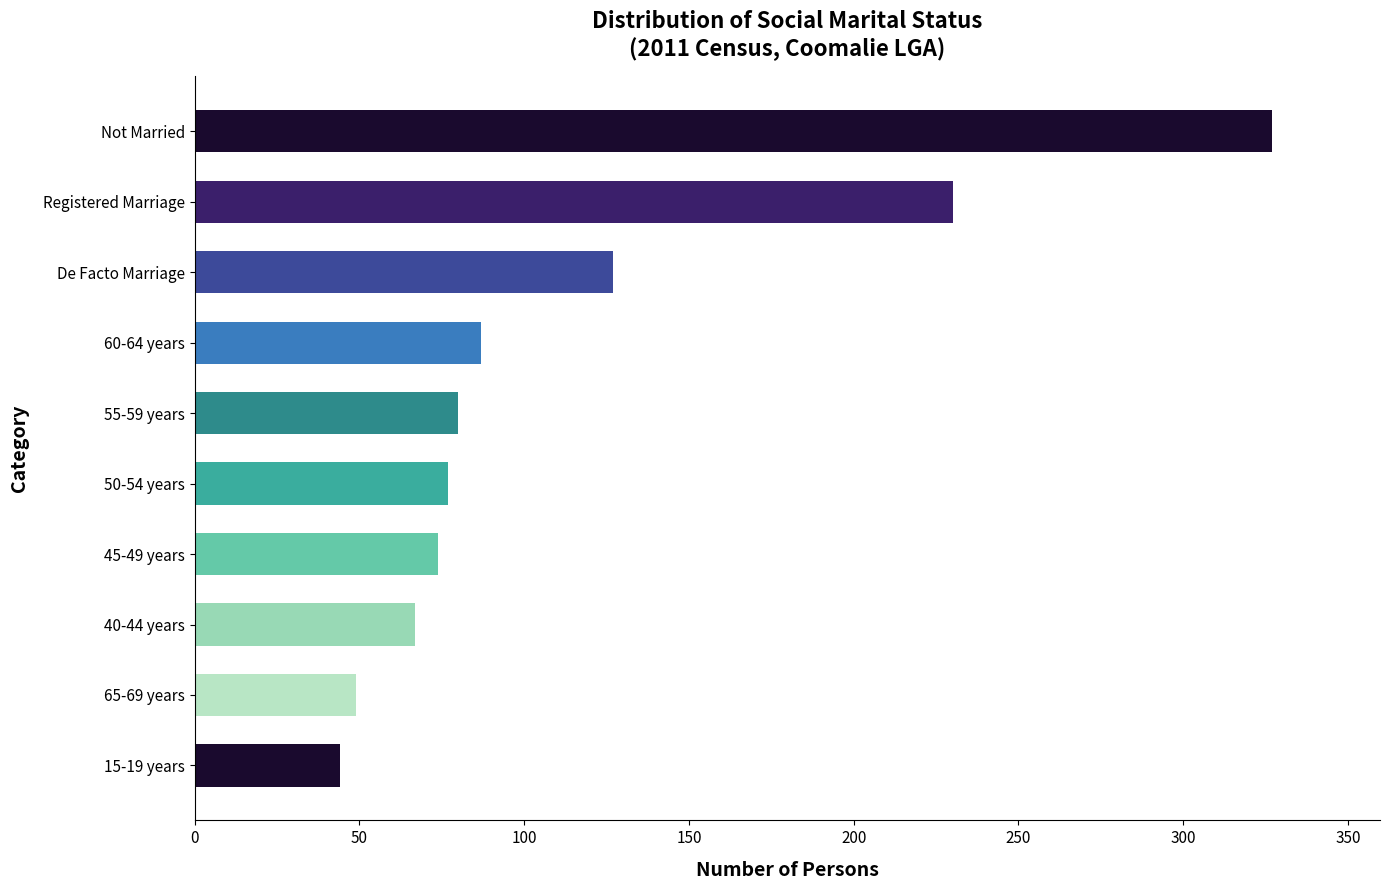

Which series has the largest total across all categories?

Total (Persons)